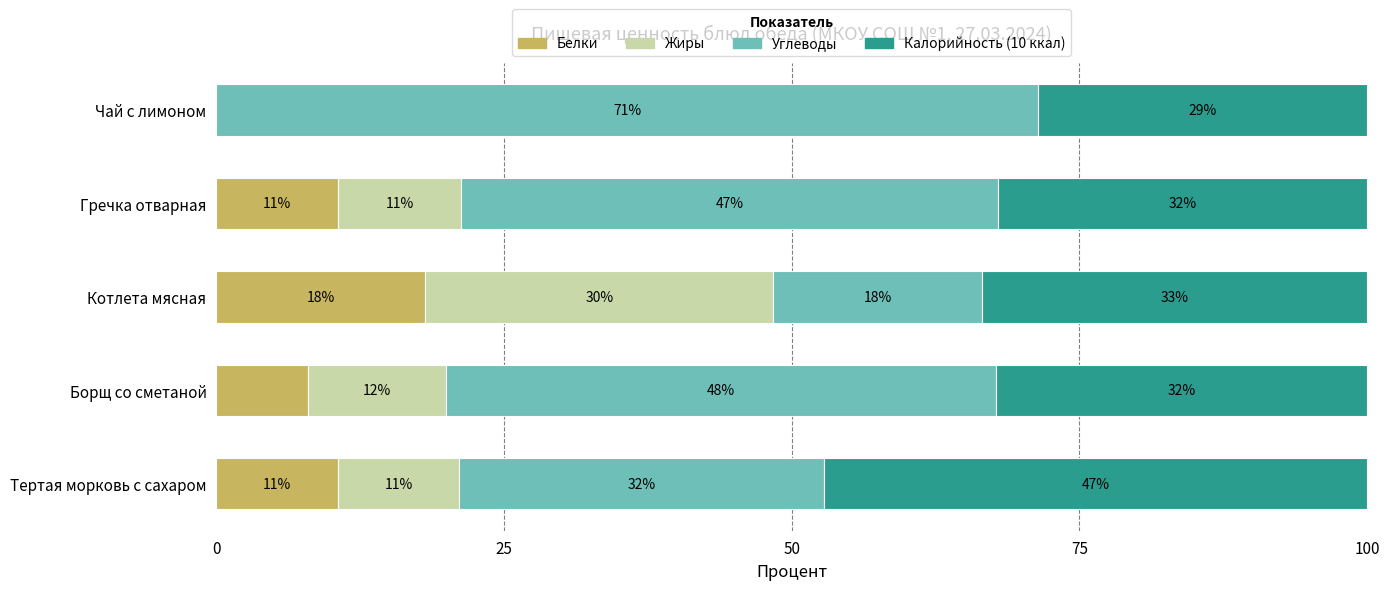

What are all the series names shown in the legend?

Белки, Жиры, Углеводы, Калорийность (10 ккал)